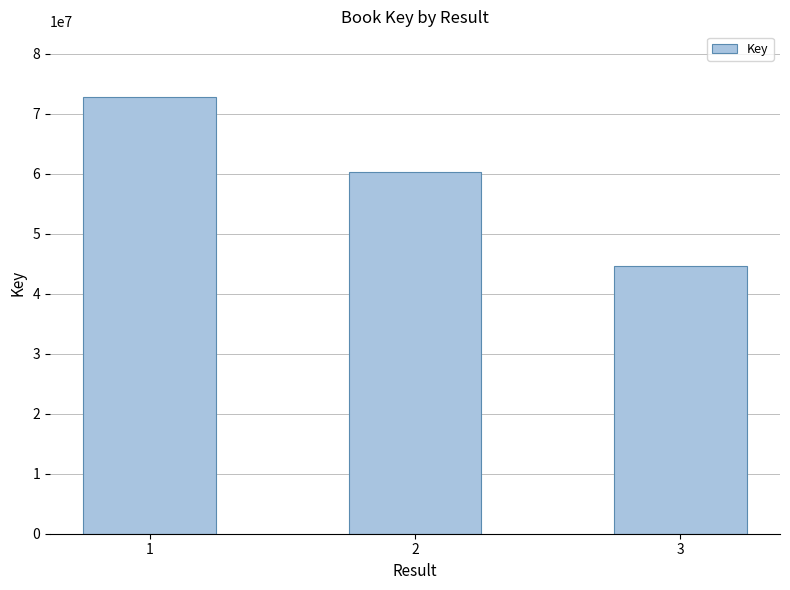

What is the value of the 2nd bar from the left?

60262195